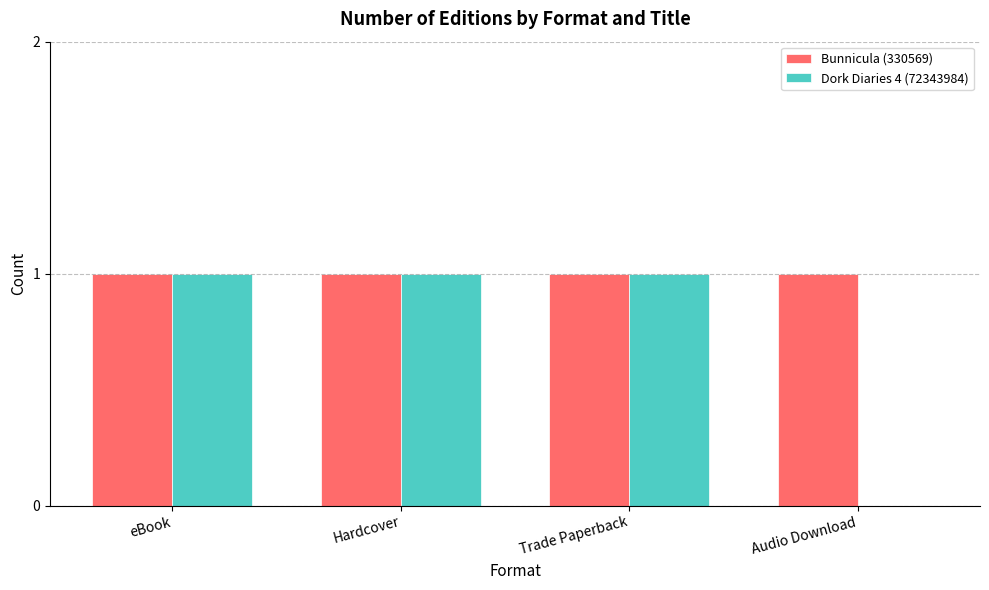

Which series changed the most between Trade Paperback and Audio Download?

Dork Diaries 4 (72343984)